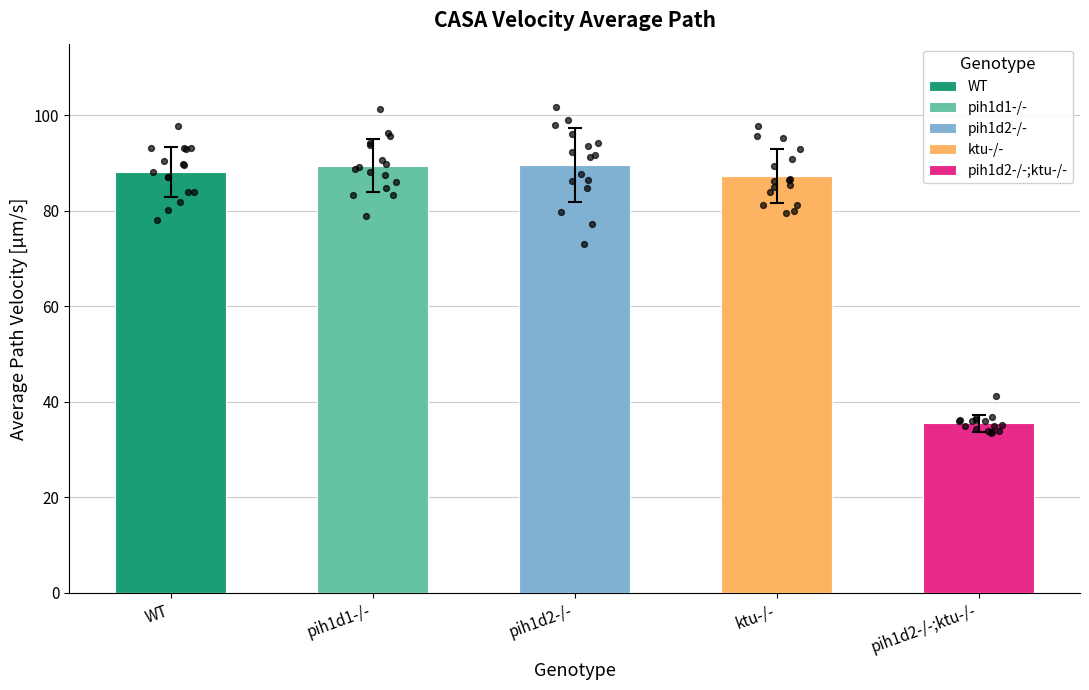

At which category is the sum across all series the highest?

pih1d2-/-